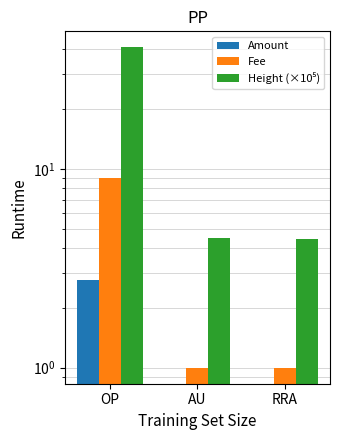

List the series in order of their peak value, highest first.

Height (×10⁵), Fee, Amount